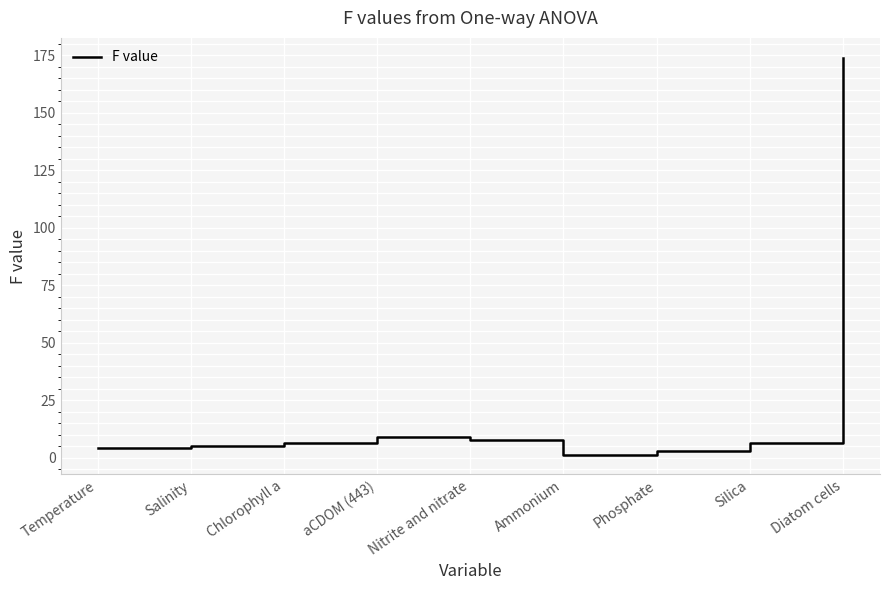

What is the difference between the maximum and minimum values?

172.5